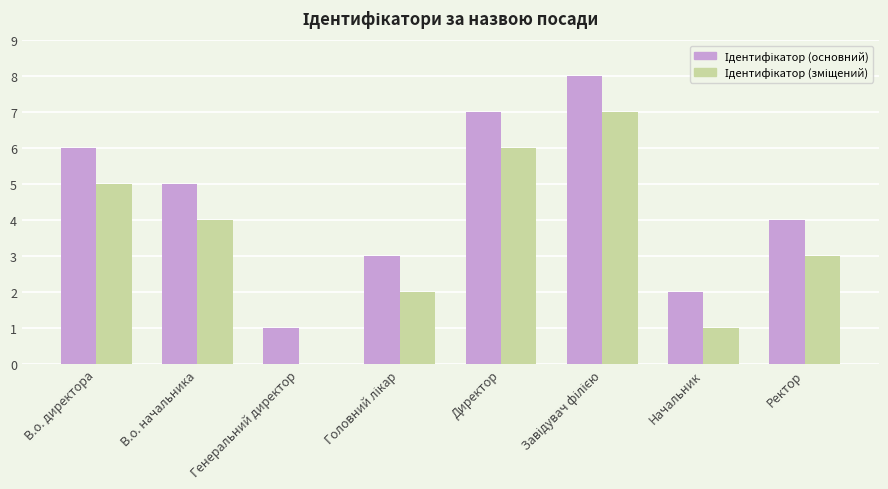

What is the greatest value displayed?

8